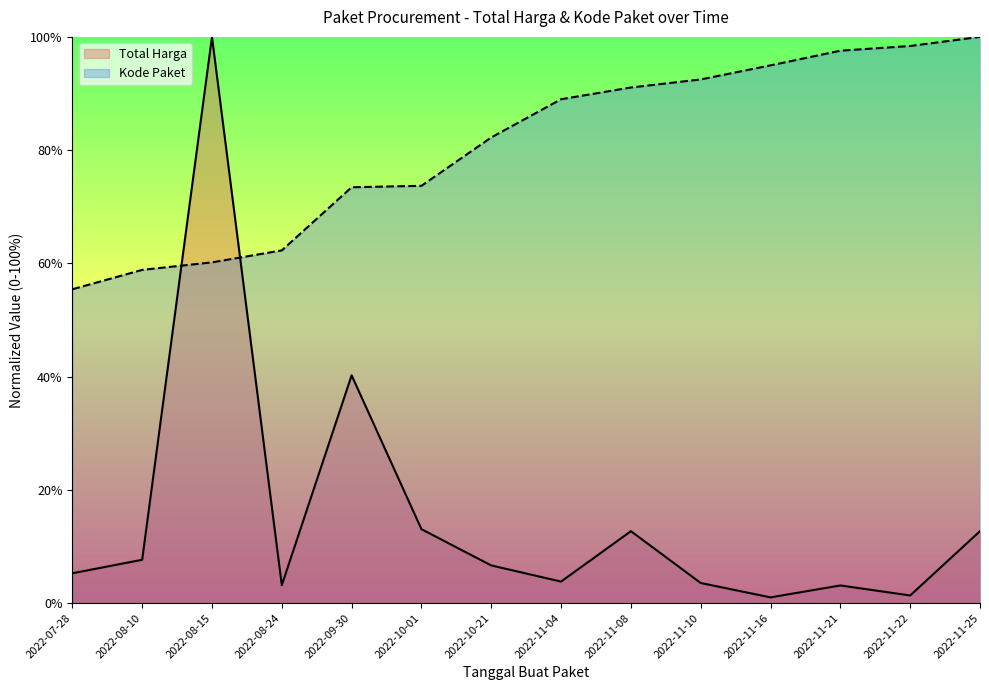

How many times do Kode Paket and Total Harga cross each other?

2